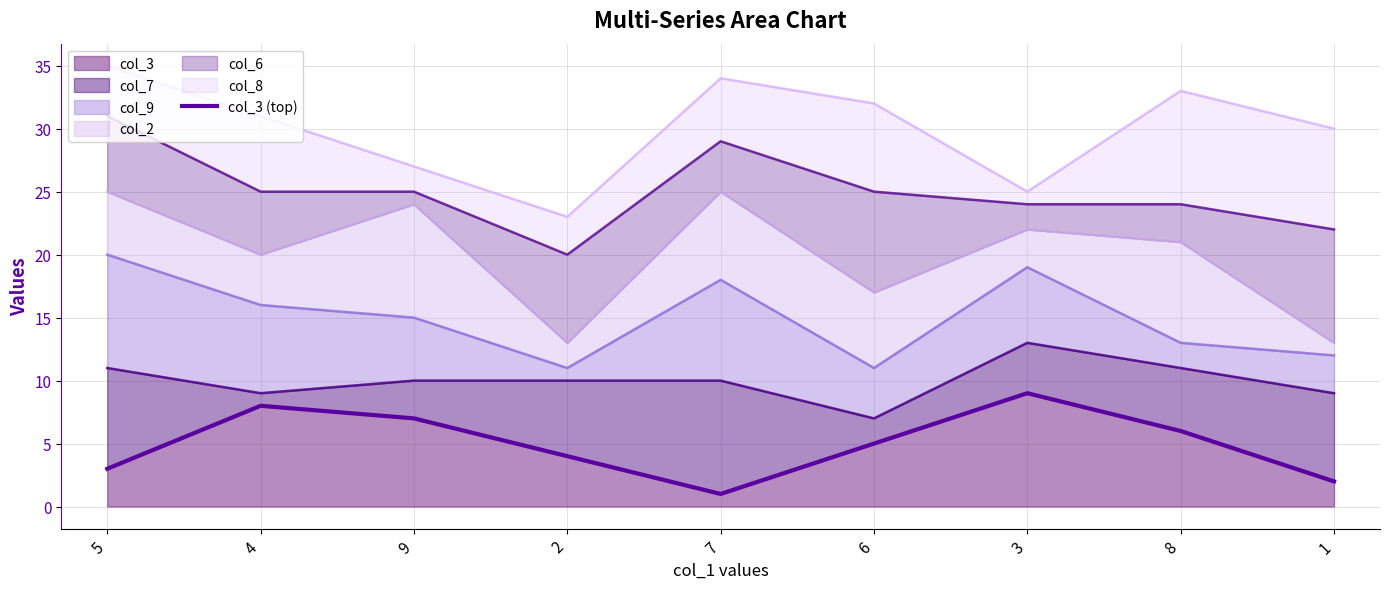

True or false: there are more than 1 points higher than both neighbors.

True